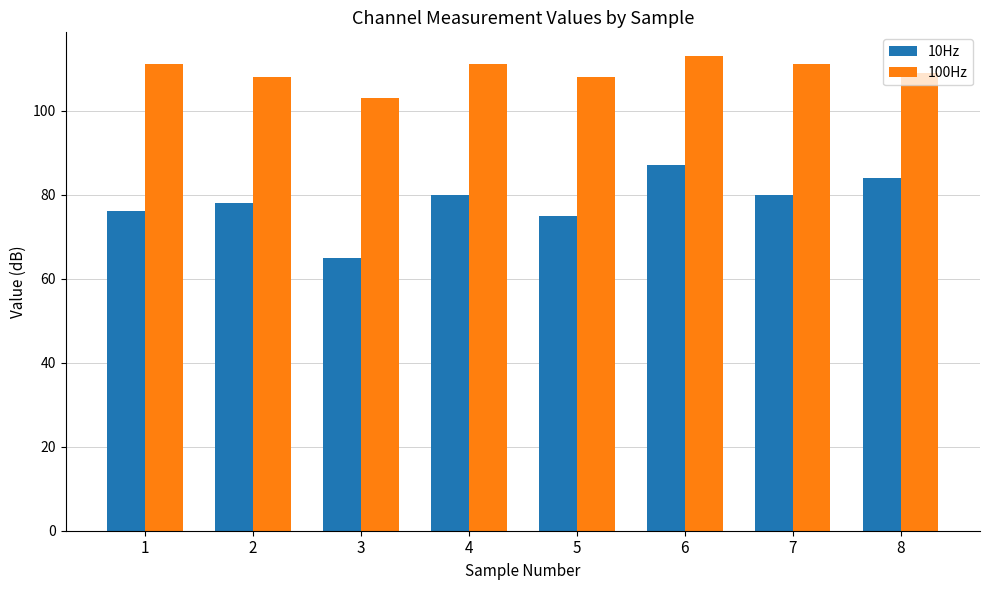

Between 7 and 8, which series saw the biggest shift?

10Hz